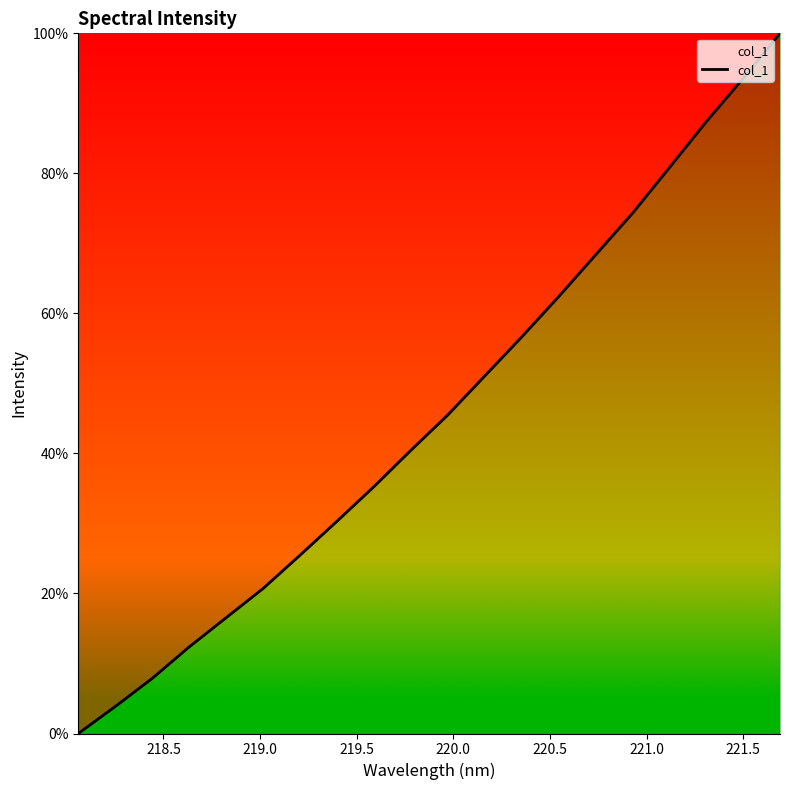

How many distinct data groups are displayed?

1